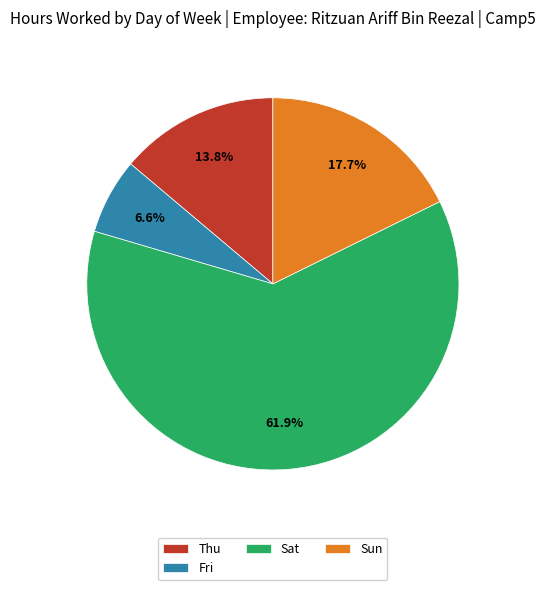

Is it true that Fri is 17% of the pie?

False